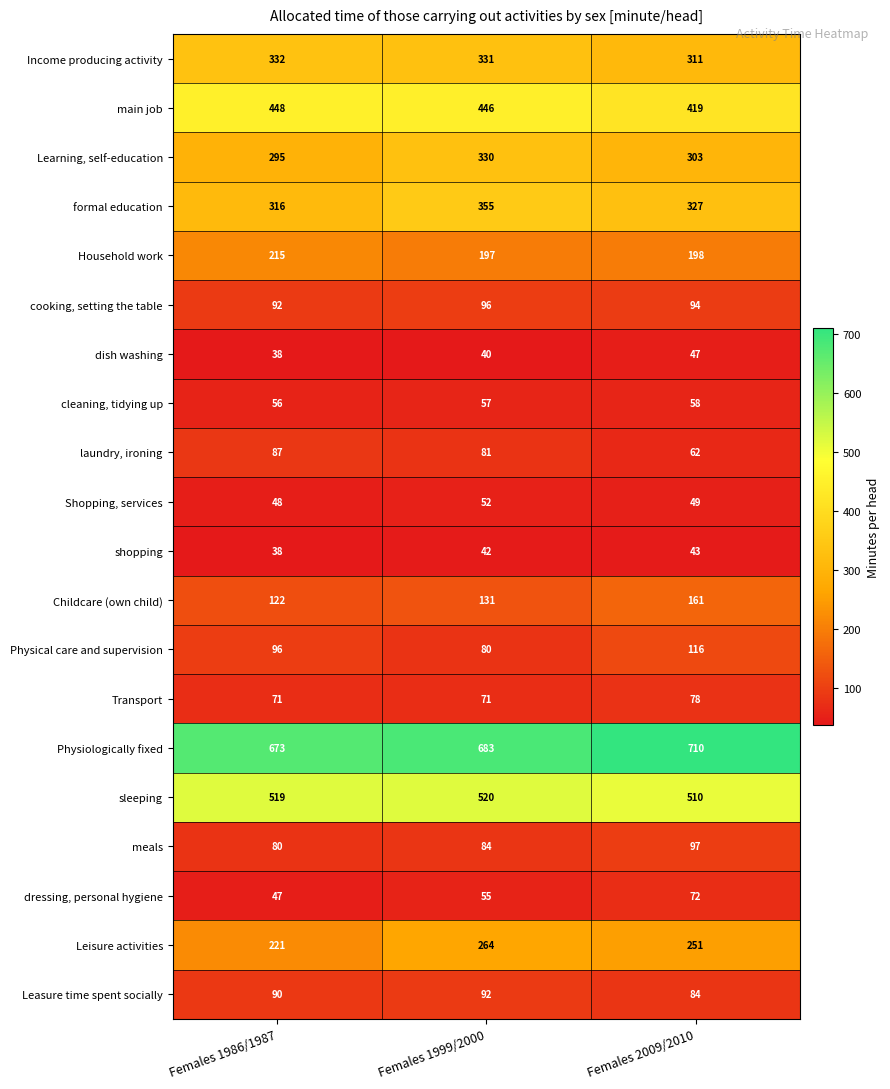

Read the formal education value at Females 1986/1987, to the nearest 10.

320